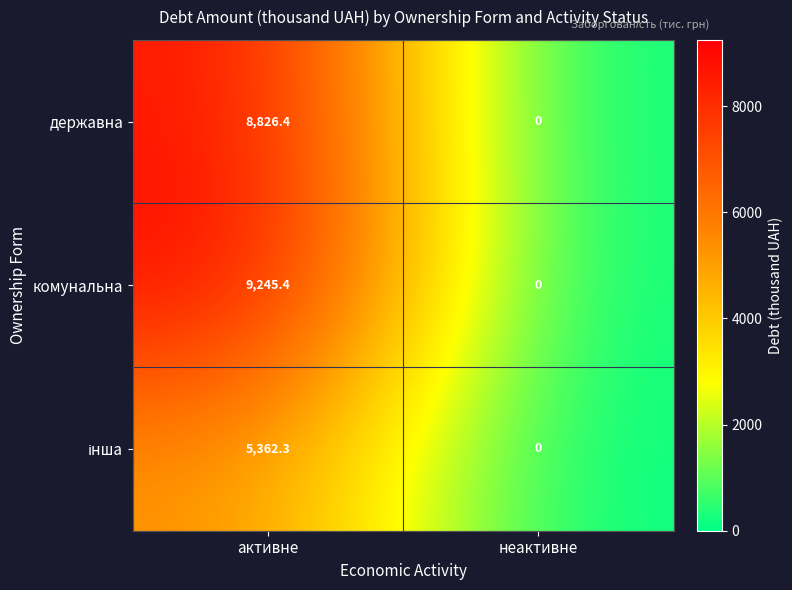

At which category does the chart reach its minimum across all series?

неактивне